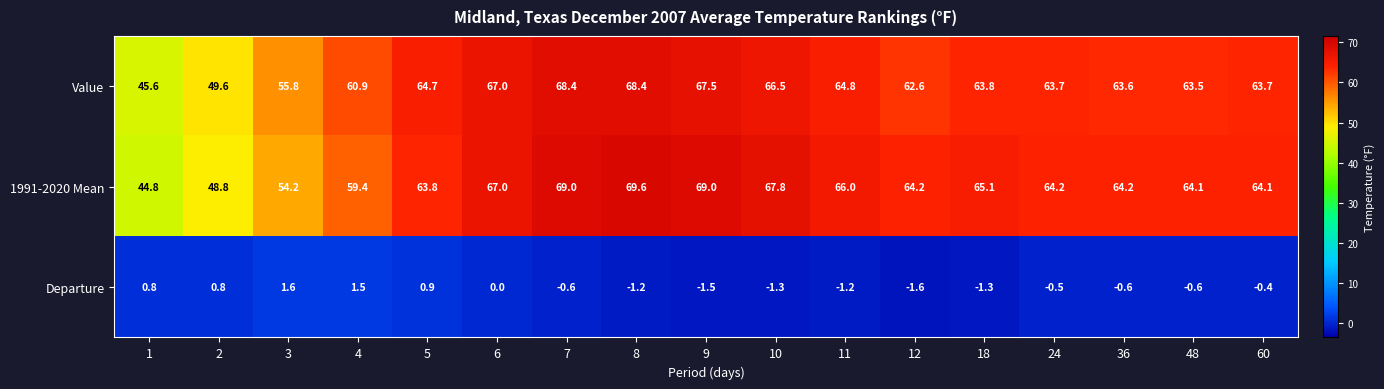

Where does the Value series first go above 63?

5